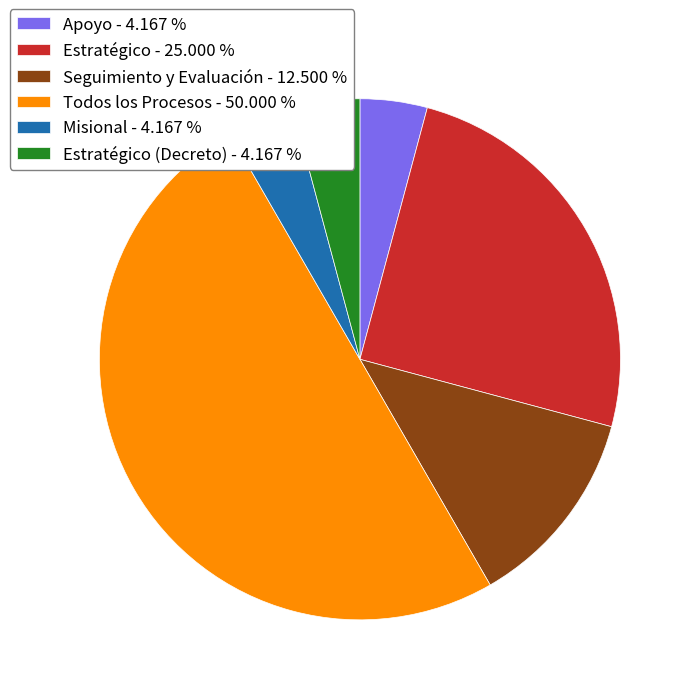

How many slices are in this pie chart?

6